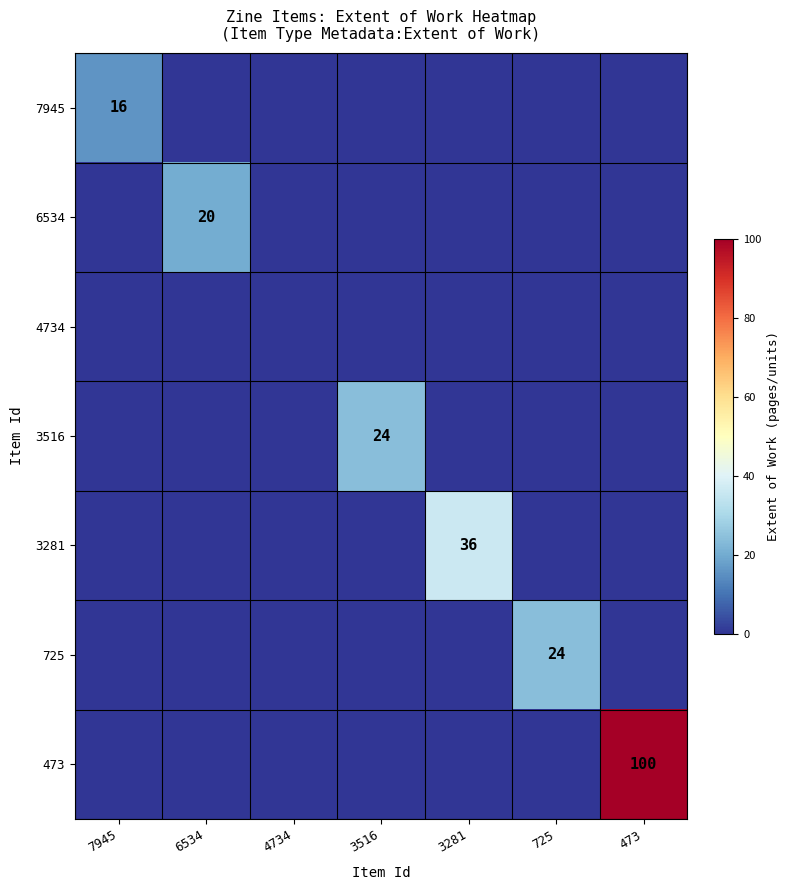

Which category has the highest value across all series?

473